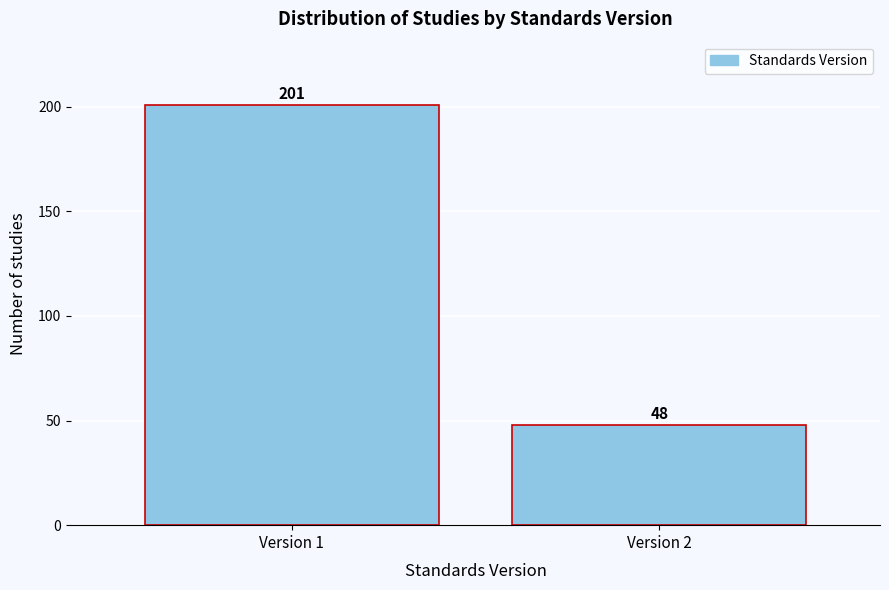

Reading left to right, what are all the values shown in this chart?

Version 1=201	Version 2=48